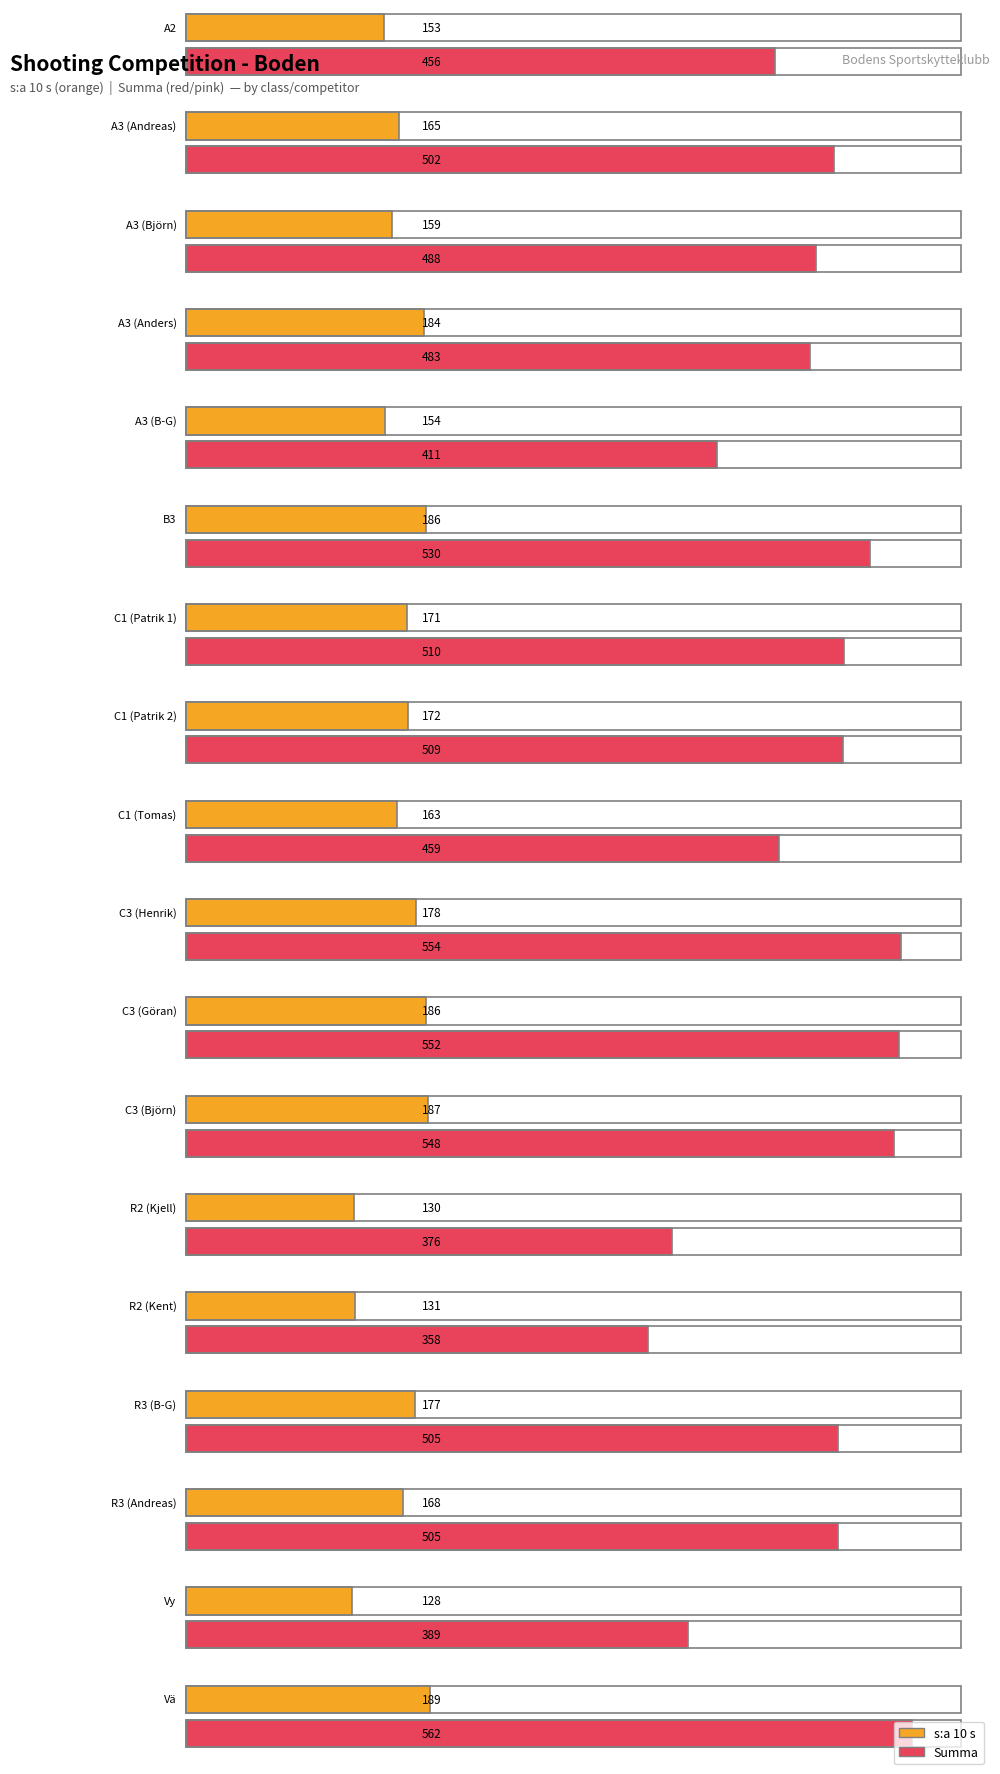

Between C3 (Björn) and R3 (Andreas), which is larger?

C3 (Björn)